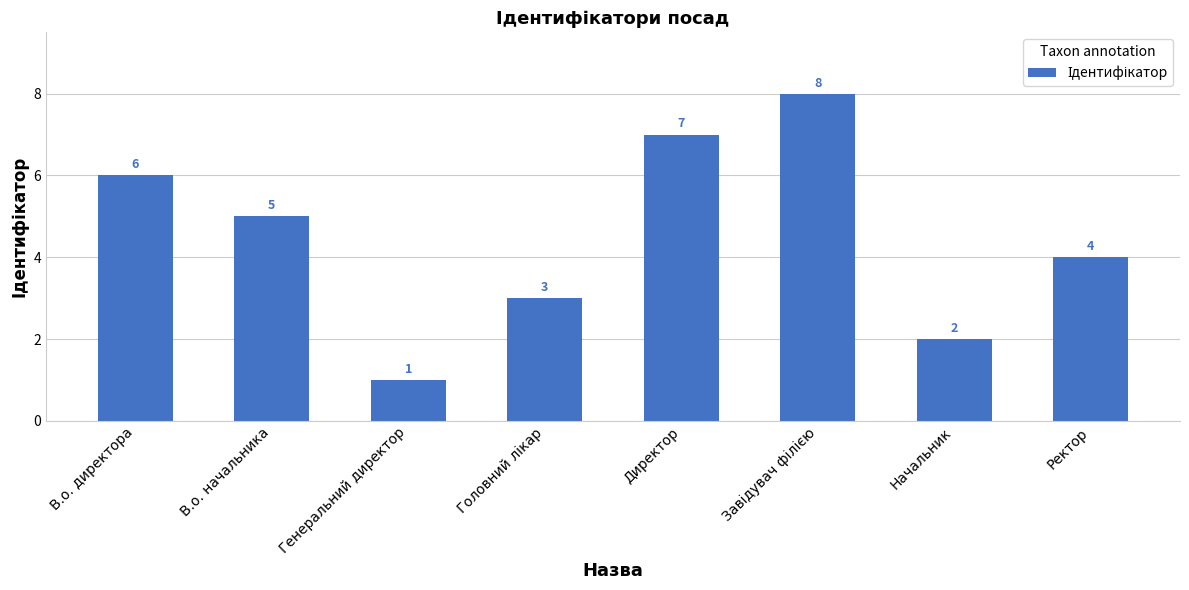

How many values are below 5?

4